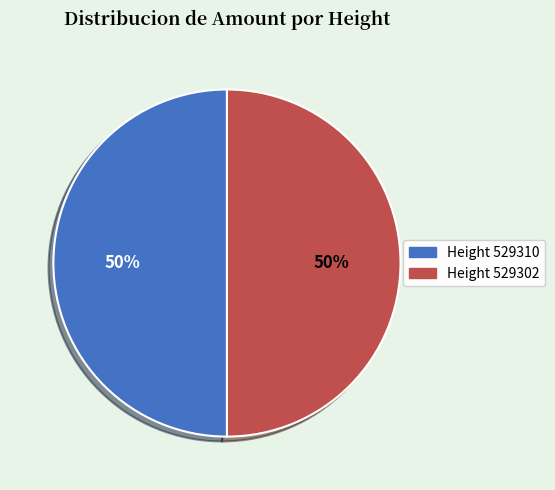

To the nearest percent, what is the average slice percentage?

50%